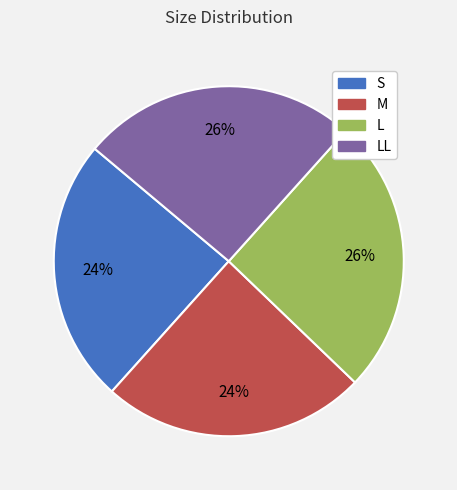

To the nearest percent, what is the average slice percentage?

25%